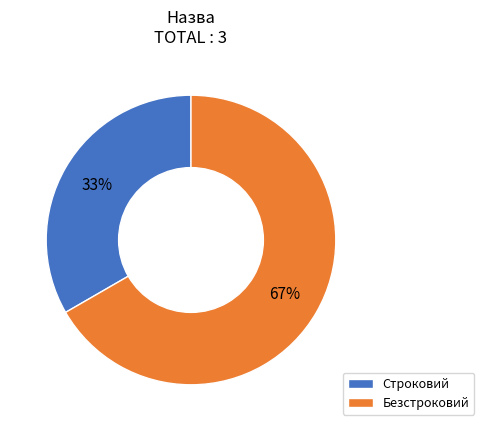

Is Безстроковий the majority of the pie?

Yes